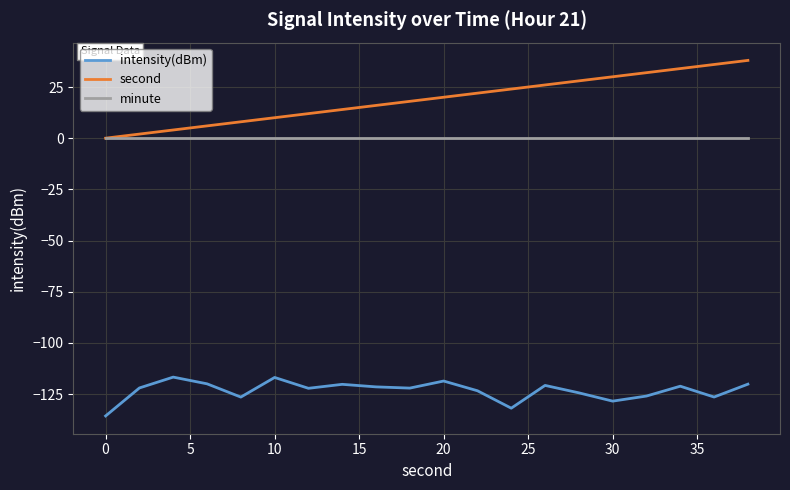

Which series has the largest range (max minus min)?

second